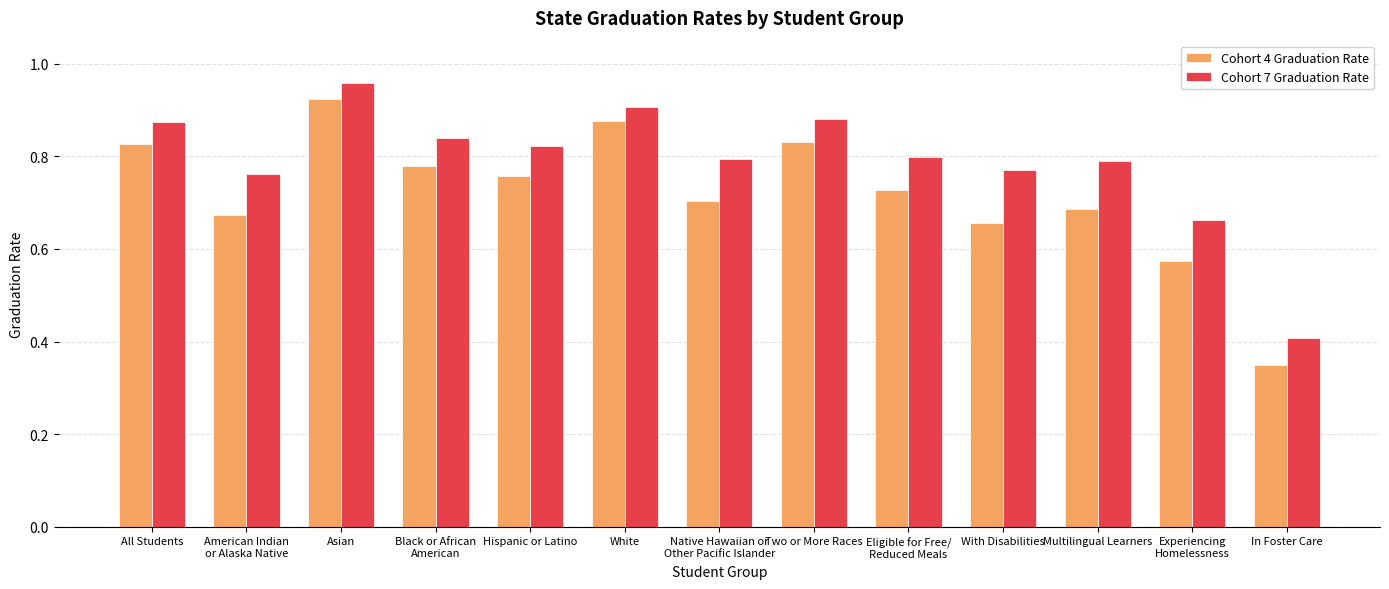

How many groups of bars are there?

13